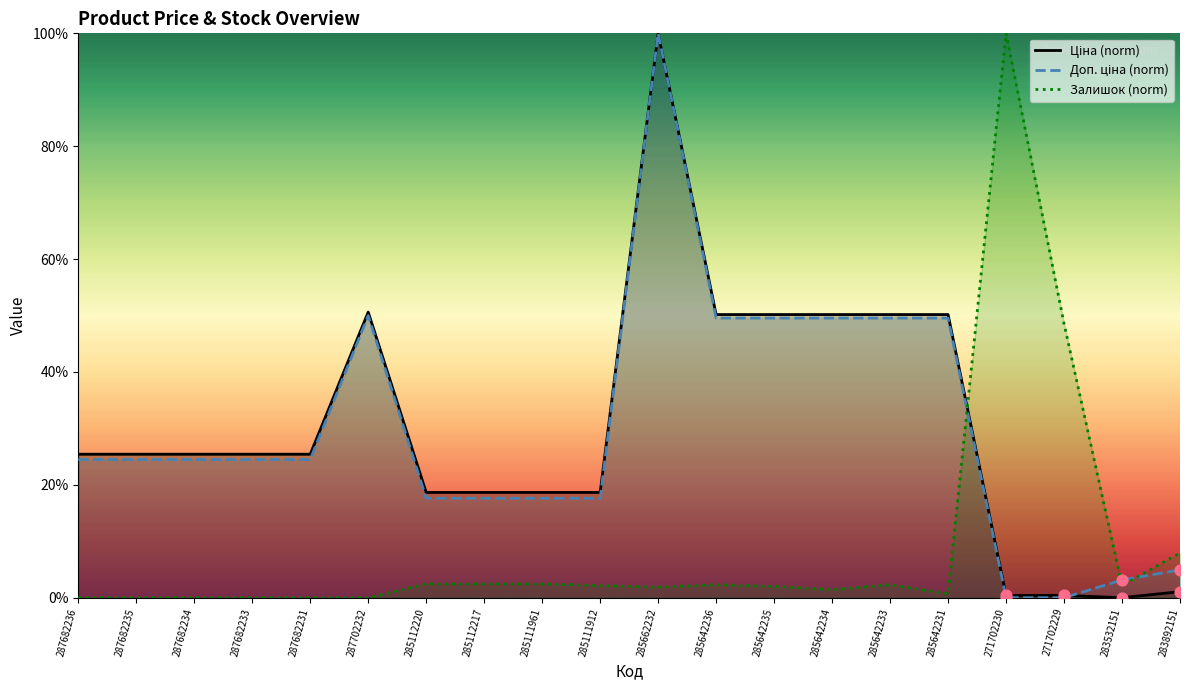

At which category is the sum across all series the highest?

285662232